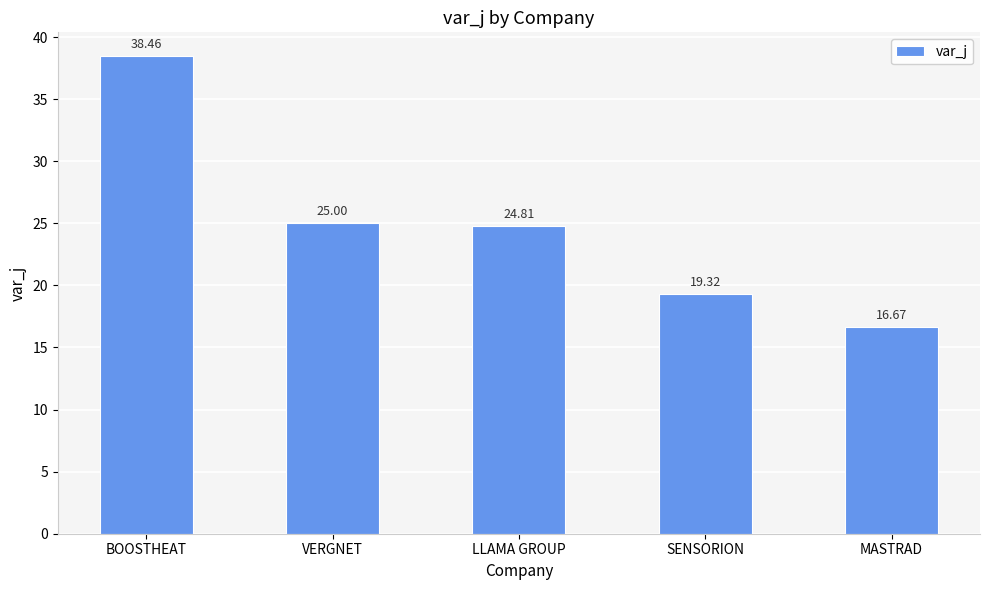

What is the change in value from BOOSTHEAT to SENSORION?

-19.1